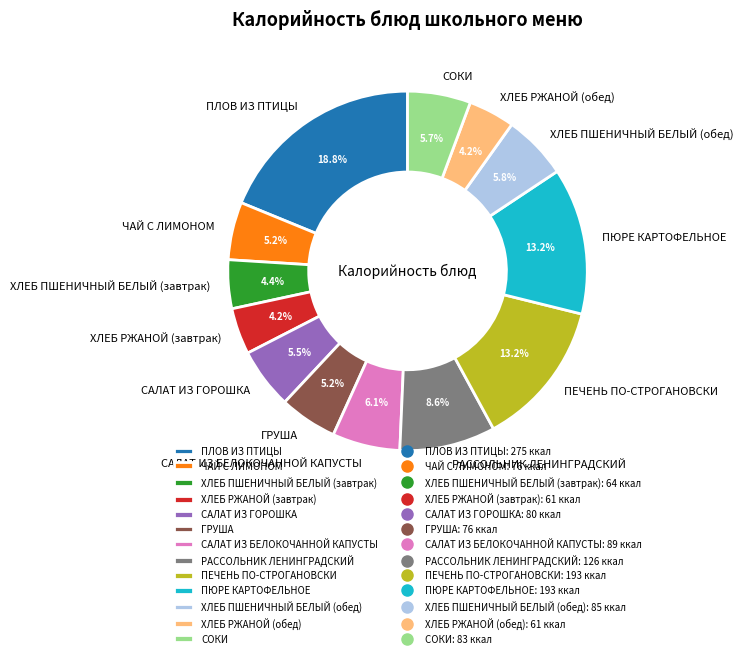

Which has a higher value, ПЮРЕ КАРТОФЕЛЬНОЕ or СОКИ?

ПЮРЕ КАРТОФЕЛЬНОЕ